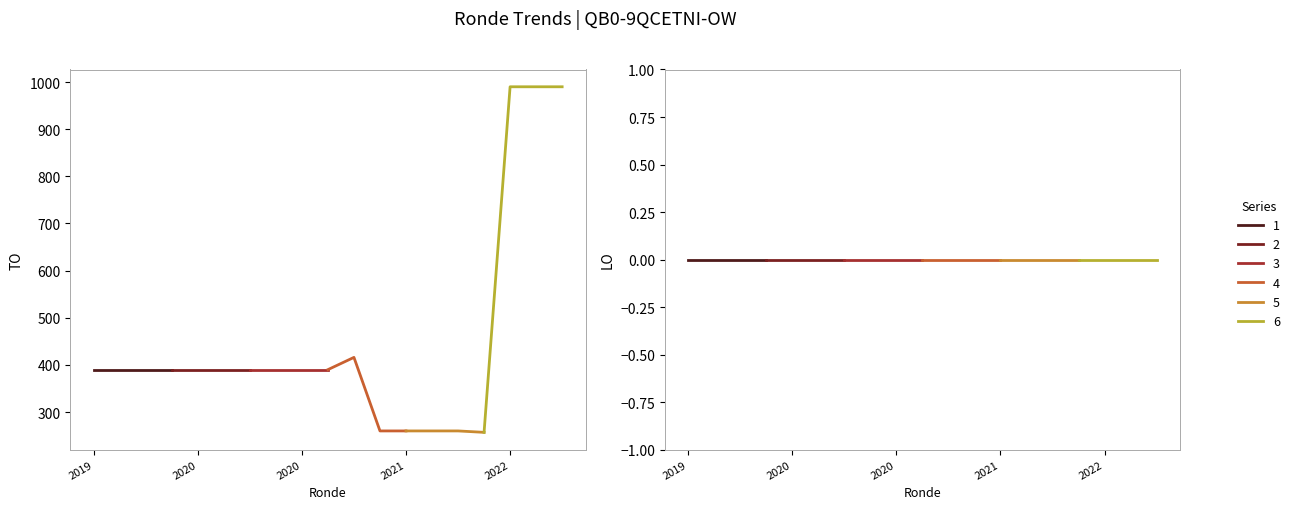

How many categories are shown in the chart?

20